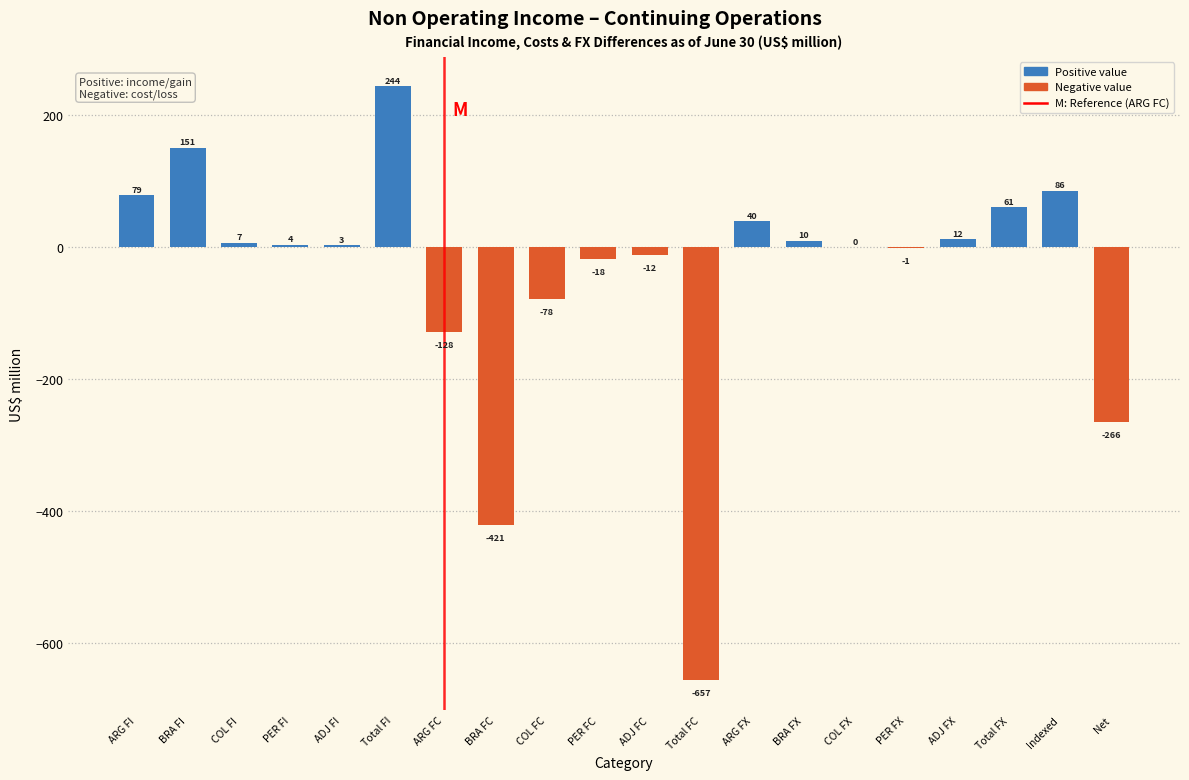

Which label corresponds to the largest value in the chart?

Total FI